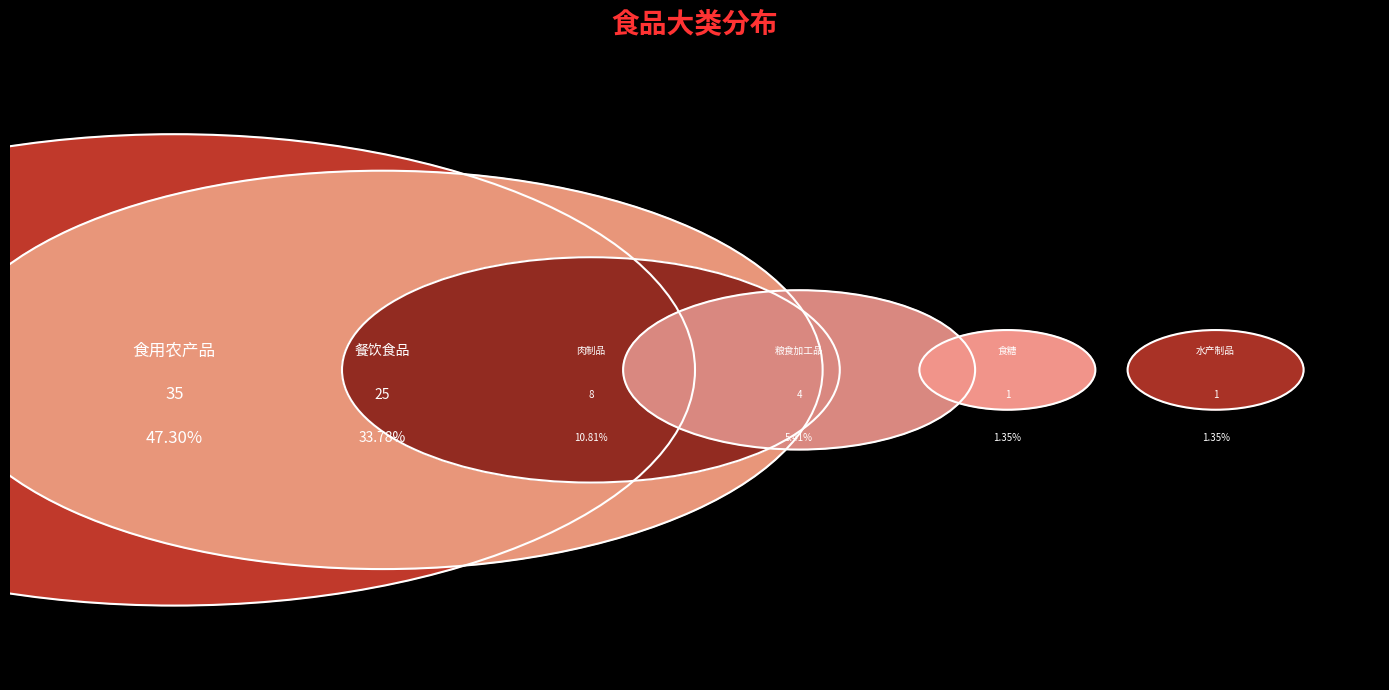

Is it true that 食糖 is 1% of the pie?

True